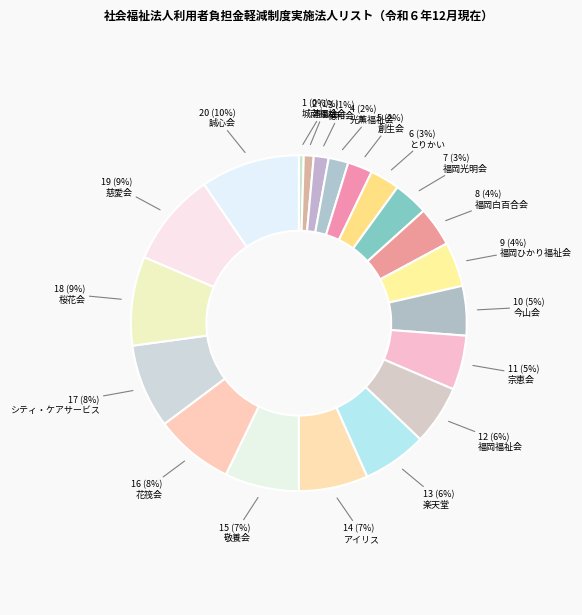

Count the number of slices in the pie.

20